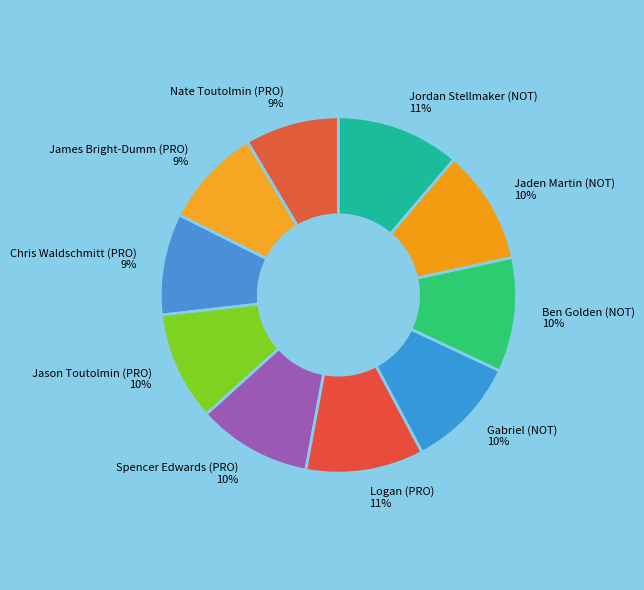

Is there any slice that represents more than half of the pie?

No